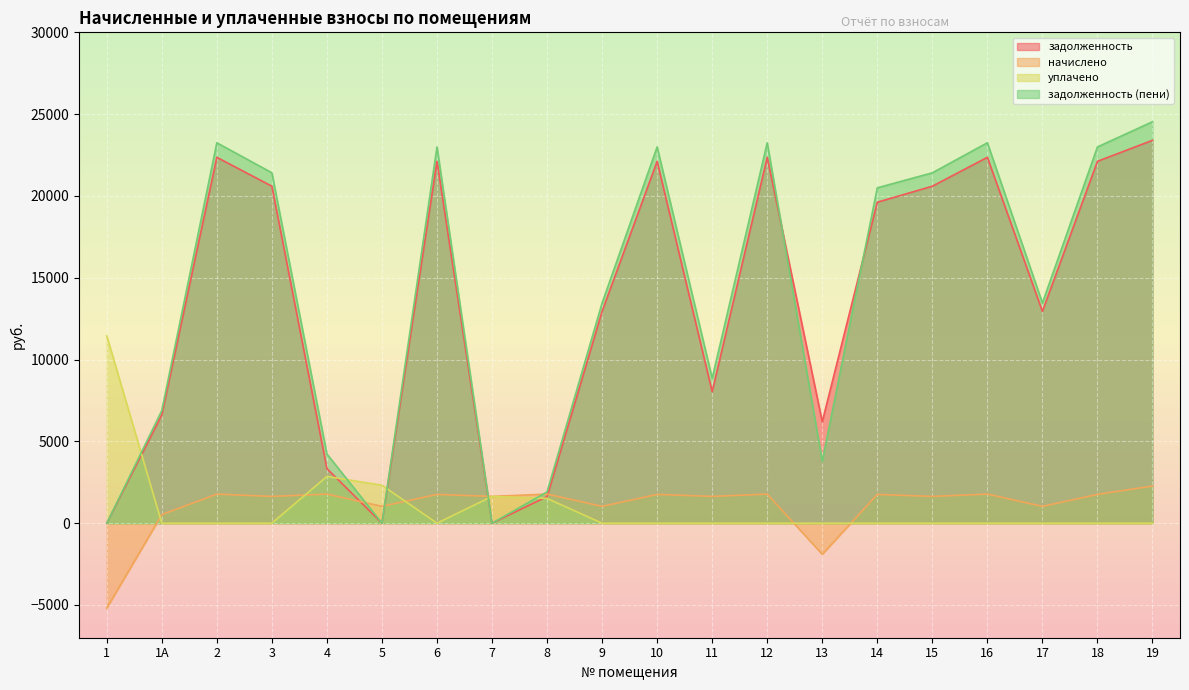

At 9, list the series in order from largest to smallest.

задолженность (пени), задолженность, начислено, уплачено